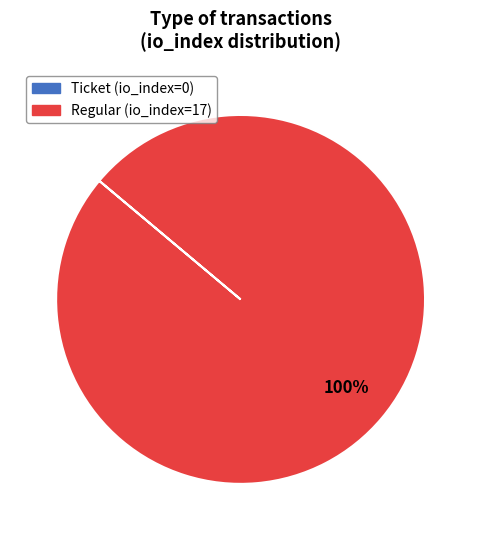

To the nearest percent, what percentage of the pie is Regular (io_index=17)?

100%